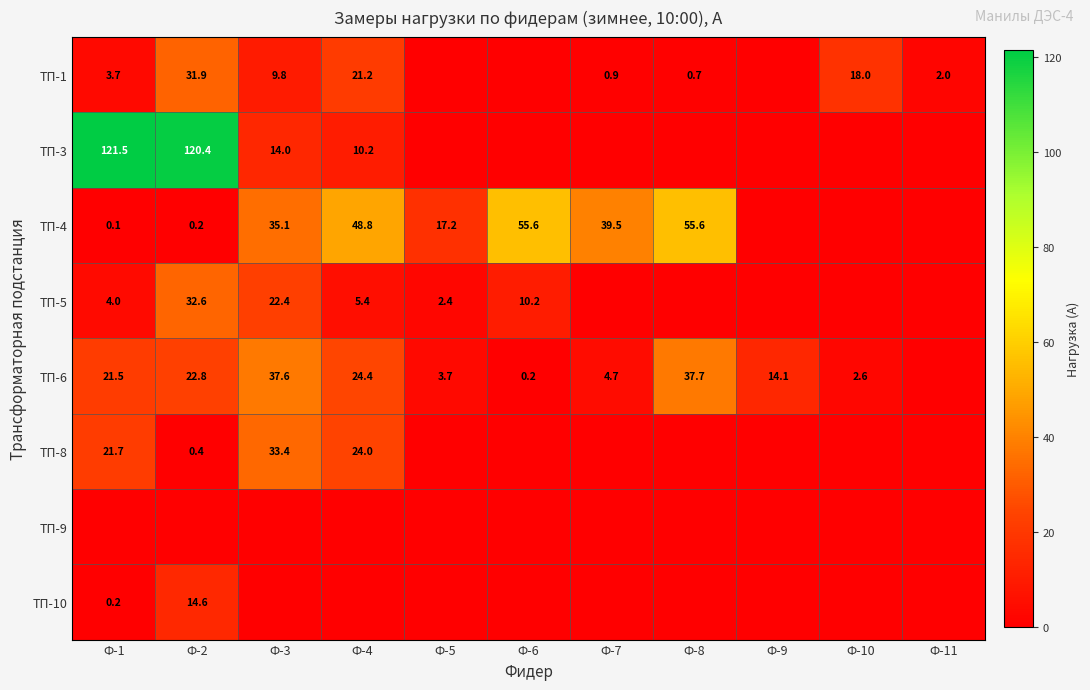

Is it true that ТП-5 equals 2.4 at Ф-5?

True